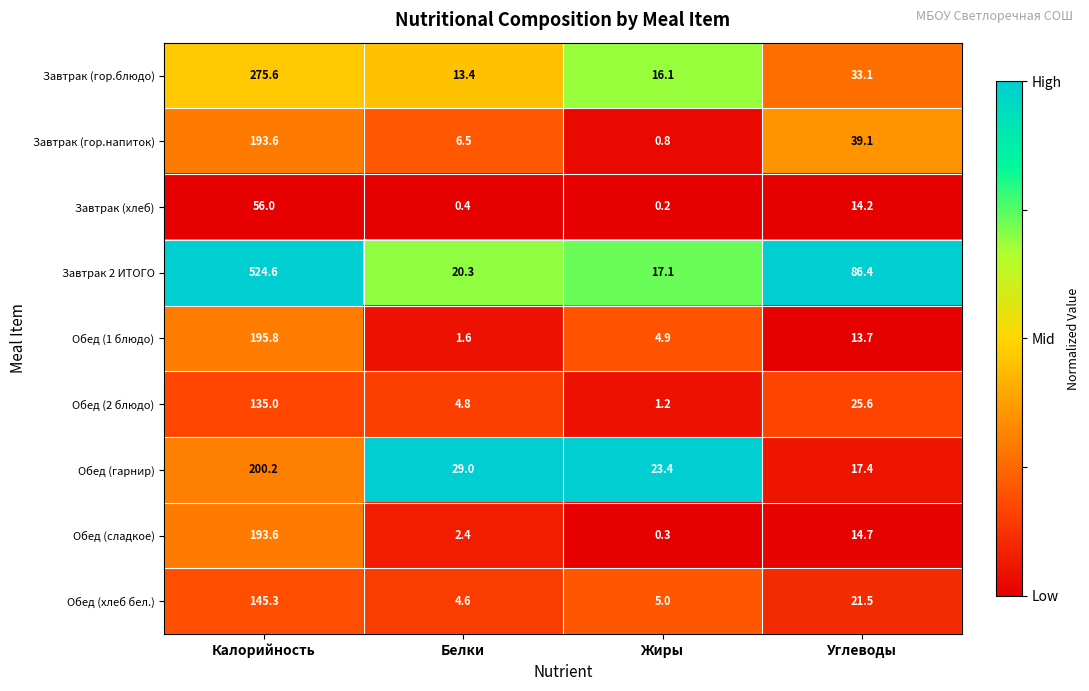

The Завтрак (хлеб) series shows 56.0 at Калорийность. True or false?

True